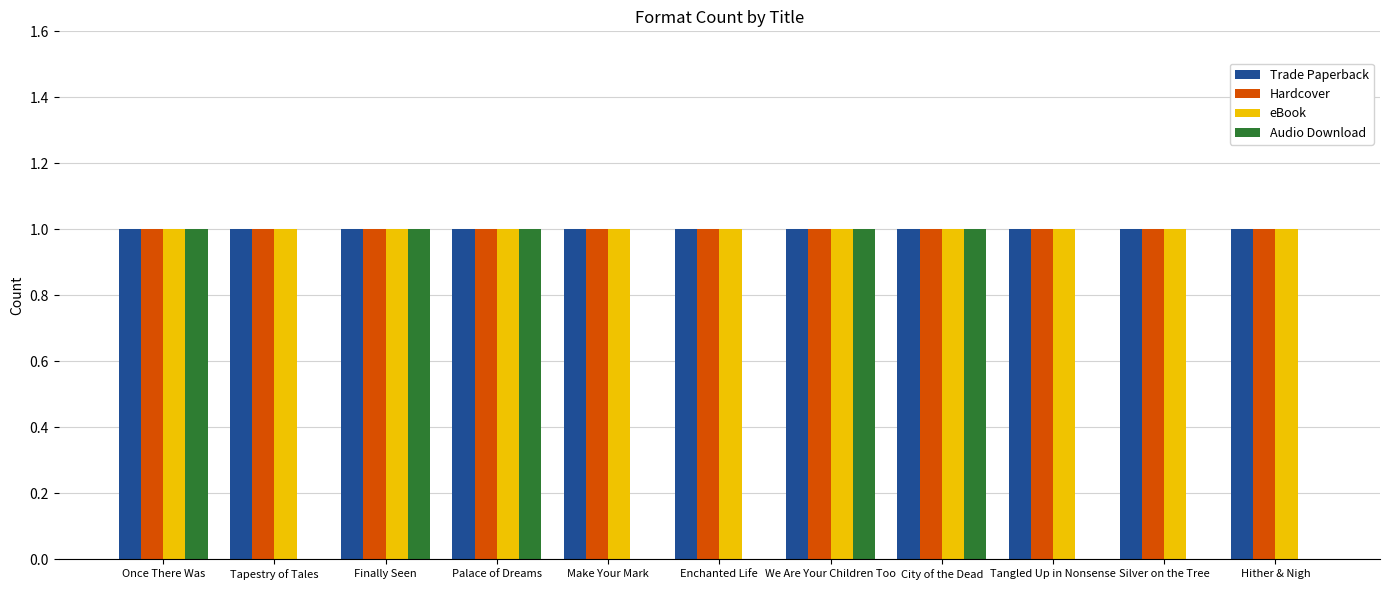

Are the bars horizontal?

No